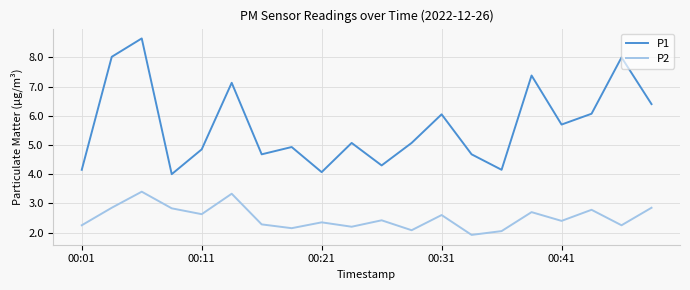

Which series has the widest spread of values?

P1